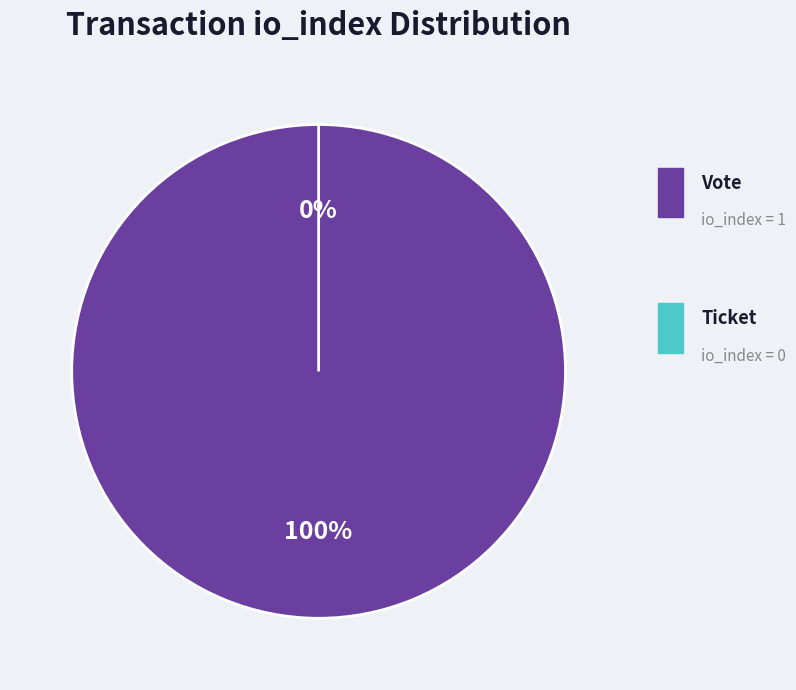

Which category has the biggest portion of the pie?

Vote (io_index=1)